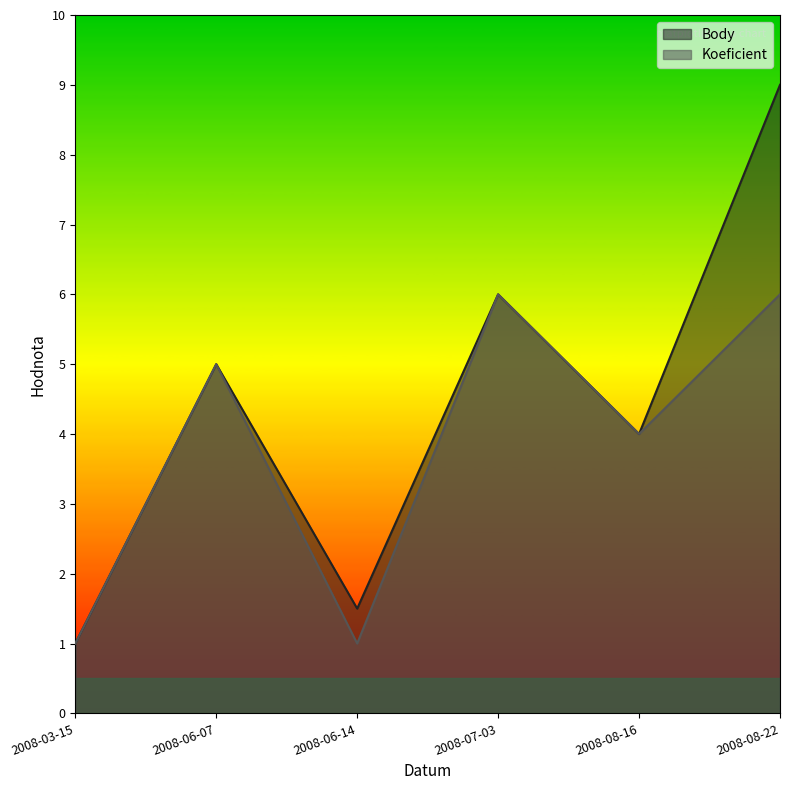

How many categories are shown in the chart?

6